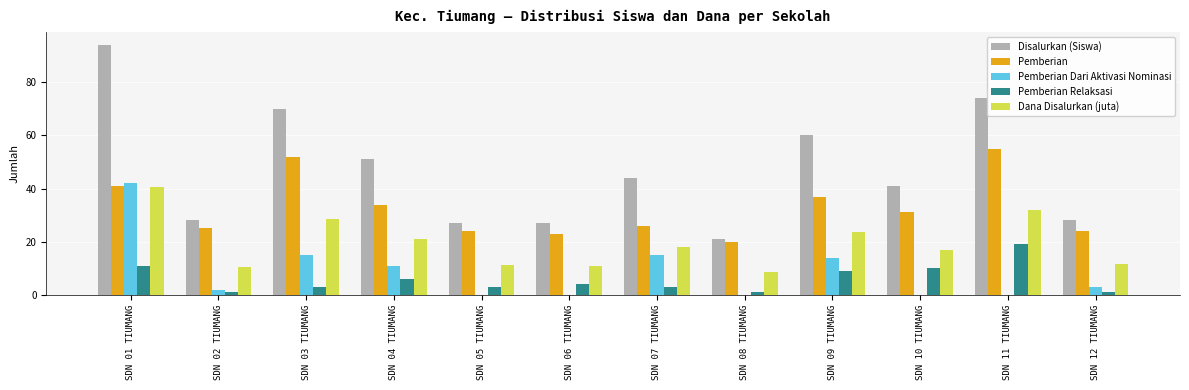

Which label corresponds to the largest value in the chart?

SDN 01 TIUMANG